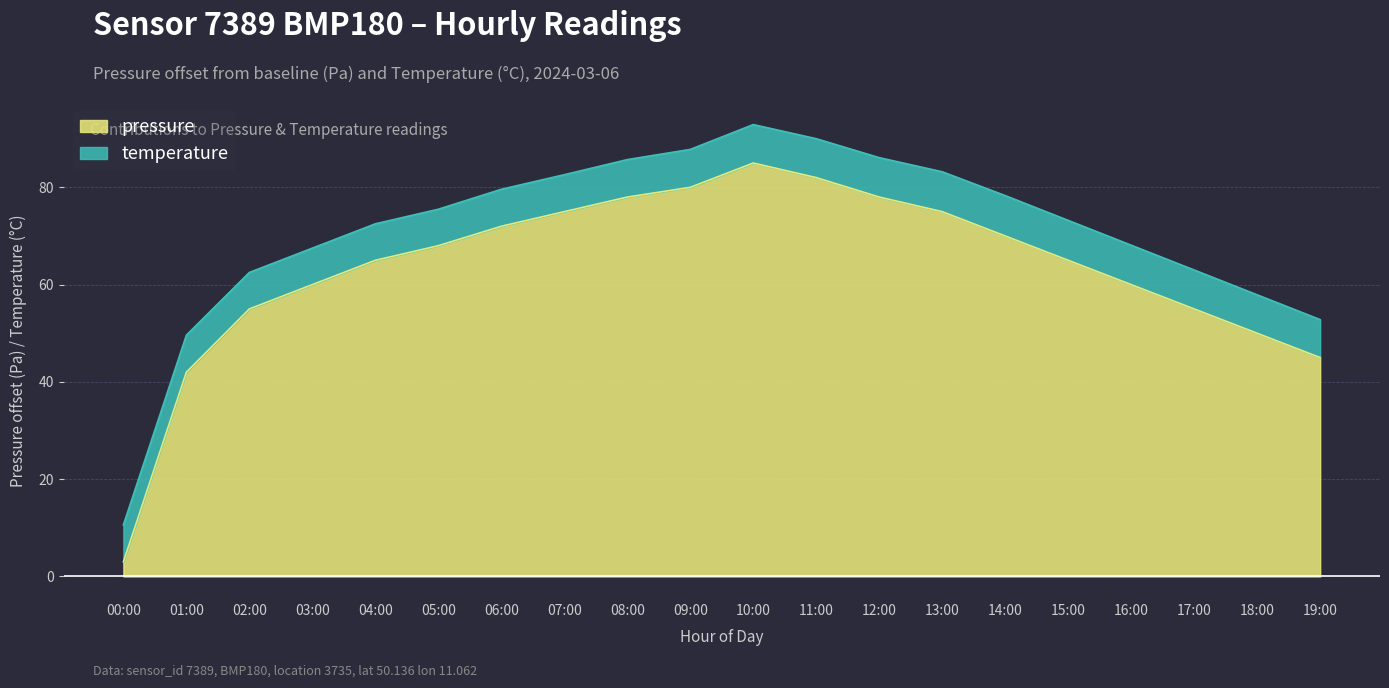

What is the minimum value shown in the chart?

3